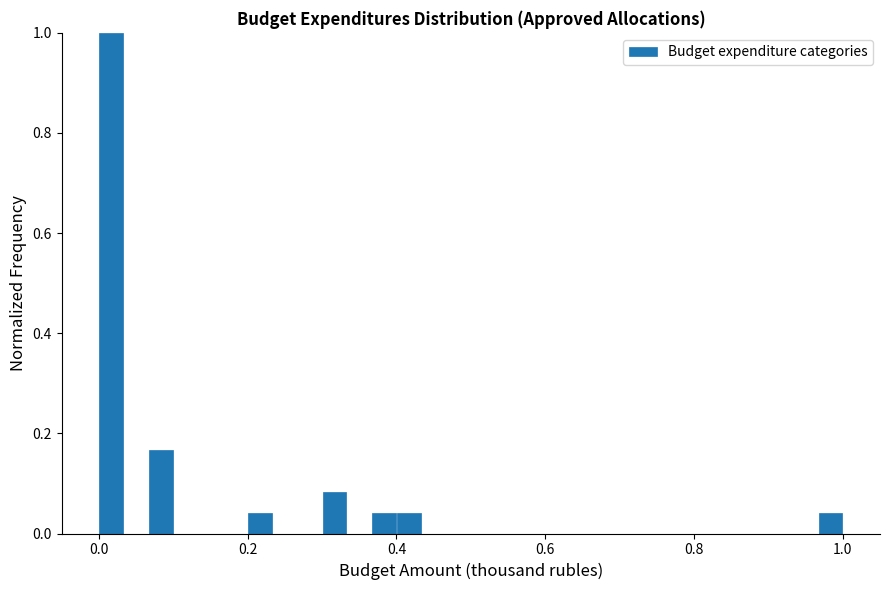

Read against the x-axis, roughly where is the centre of the tallest bar?

0.02